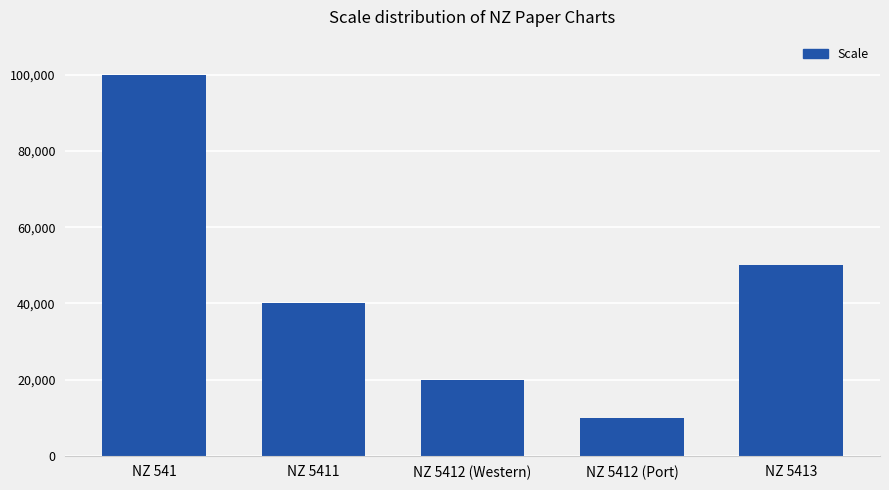

What is the ratio of the value at NZ 5413 to the value at NZ 5412 (Port)?

5.0